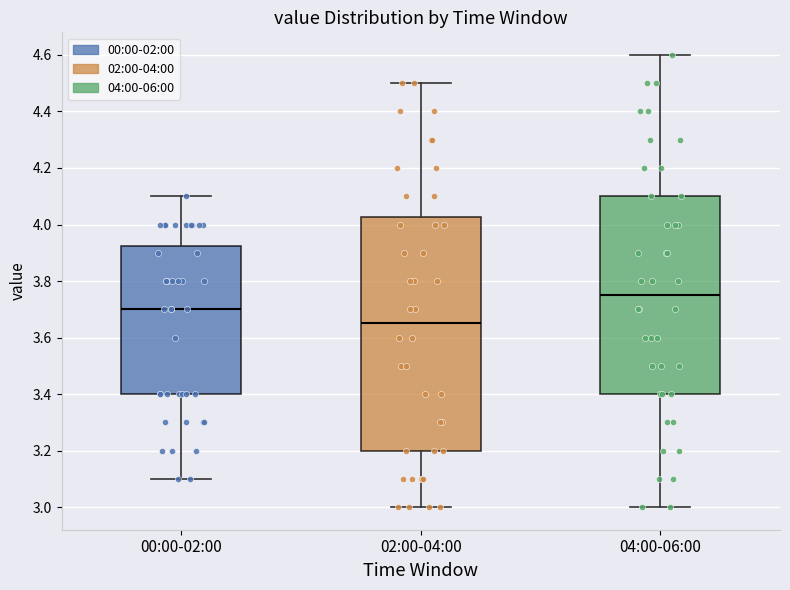

Which box has the lowest median line?

02:00-04:00